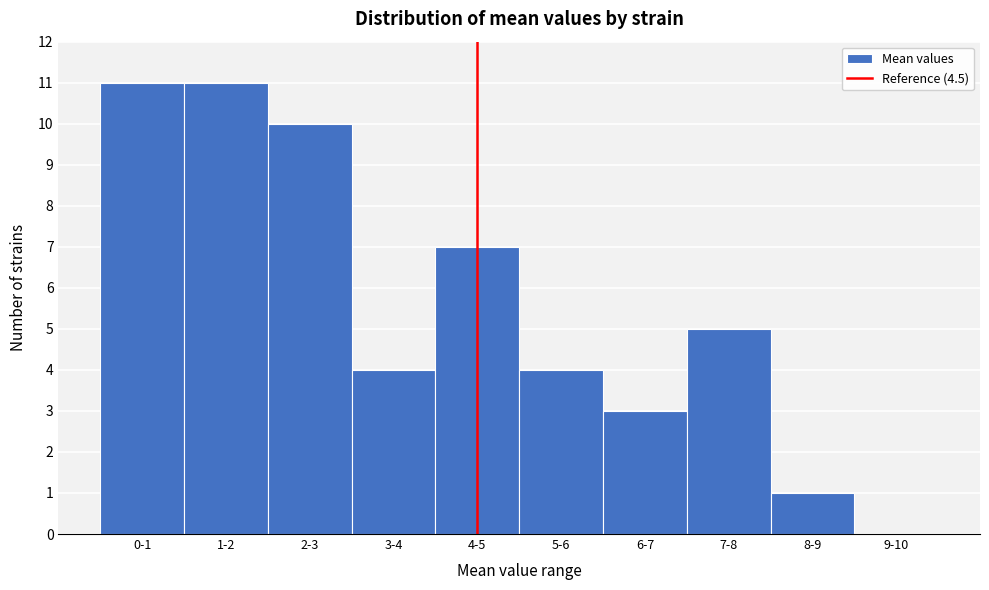

Reading left to right, list all the values displayed in this chart.

0-1=11	1-2=11	2-3=10	3-4=4	4-5=7	5-6=4	6-7=3	7-8=5	8-9=1	9-10=0